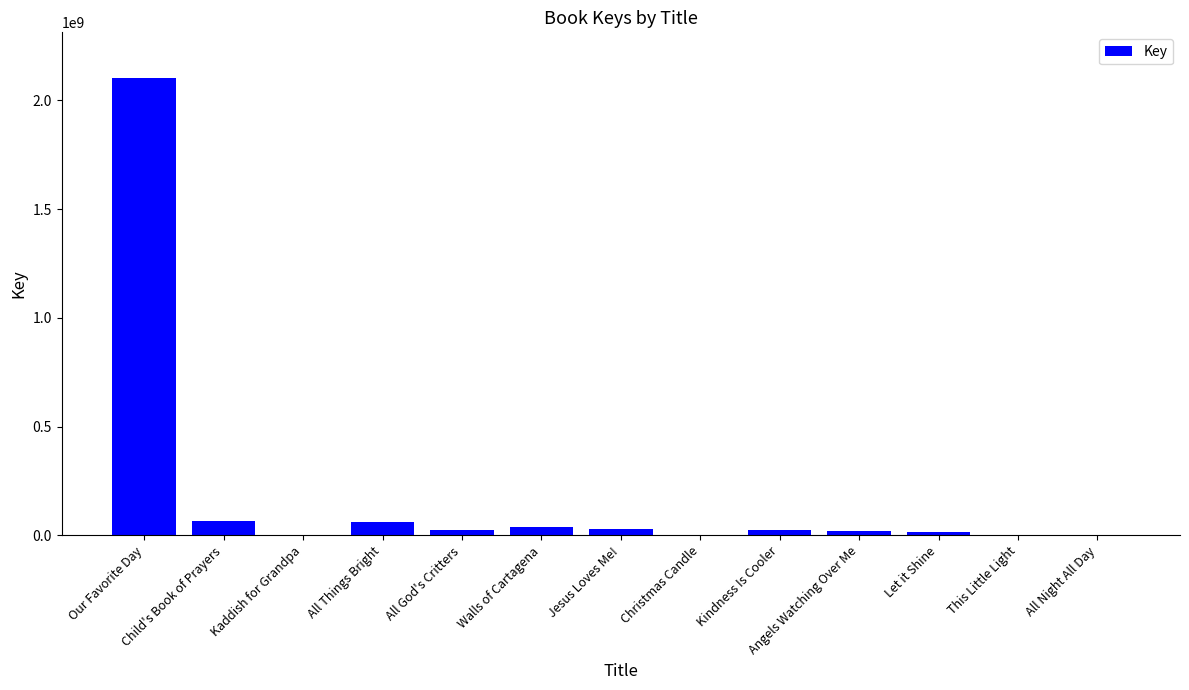

How many distinct data groups are displayed?

1